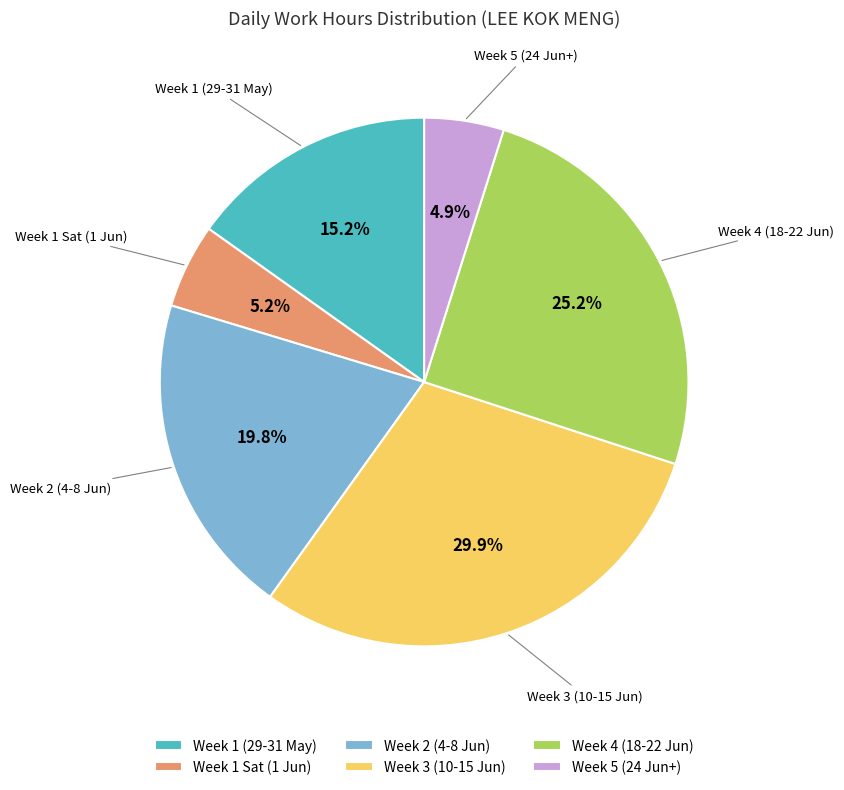

To the nearest percent, what is the average slice percentage?

17%